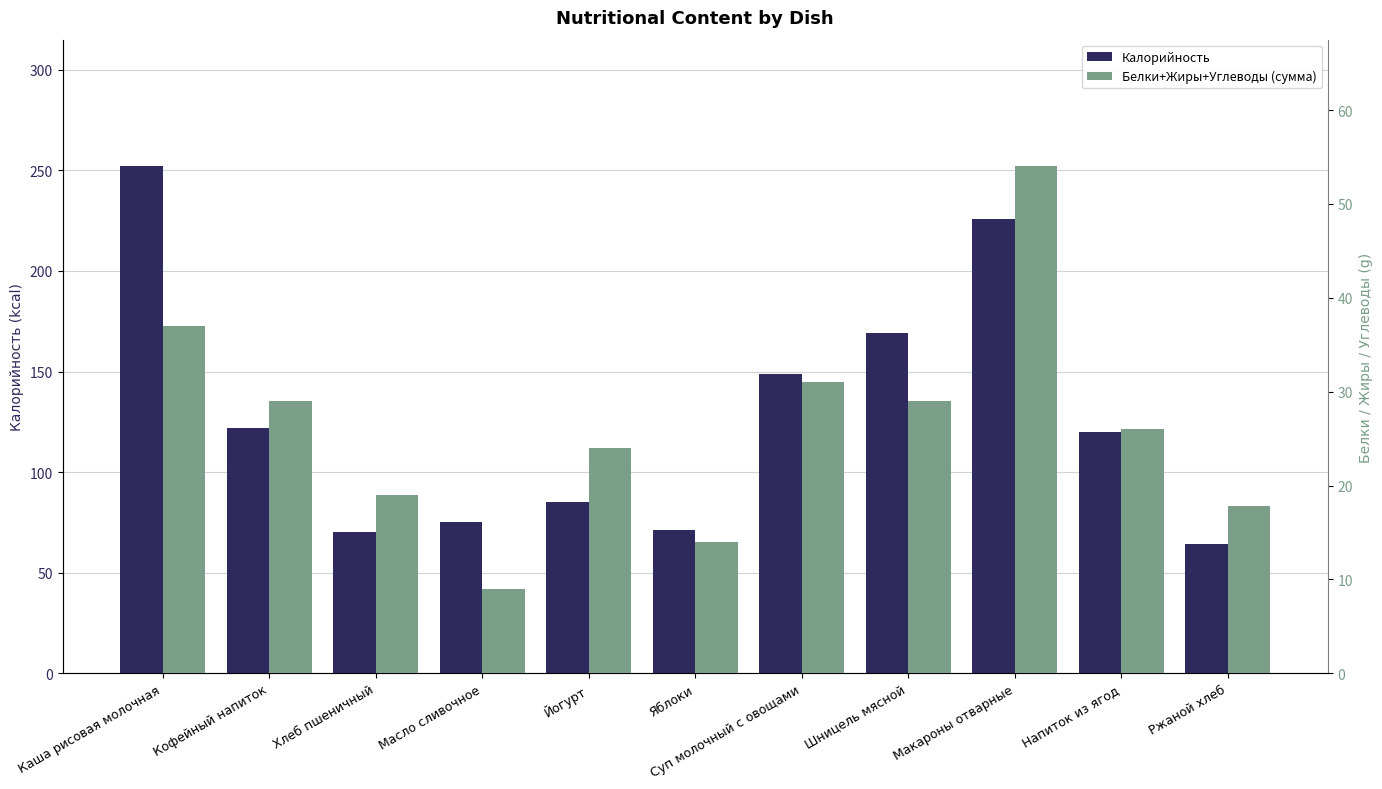

Reading left to right, what are all the values shown in this chart?

Калорийность: Каша рисовая молочная=252.0	Кофейный напиток=122.0	Хлеб пшеничный=70.0	Масло сливочное=75.0	Йогурт=85.0	Яблоки=71.0	Суп молочный с овощами=149.0	Шницель мясной=169.0	Макароны отварные=226.0	Напиток из ягод=120.0	Ржаной хлеб=64.2
Белки+Жиры+Углеводы (сумма): Каша рисовая молочная=37.0	Кофейный напиток=29.0	Хлеб пшеничный=19.0	Масло сливочное=9.0	Йогурт=24.0	Яблоки=14.0	Суп молочный с овощами=31.0	Шницель мясной=29.0	Макароны отварные=54.0	Напиток из ягод=26.0	Ржаной хлеб=17.9